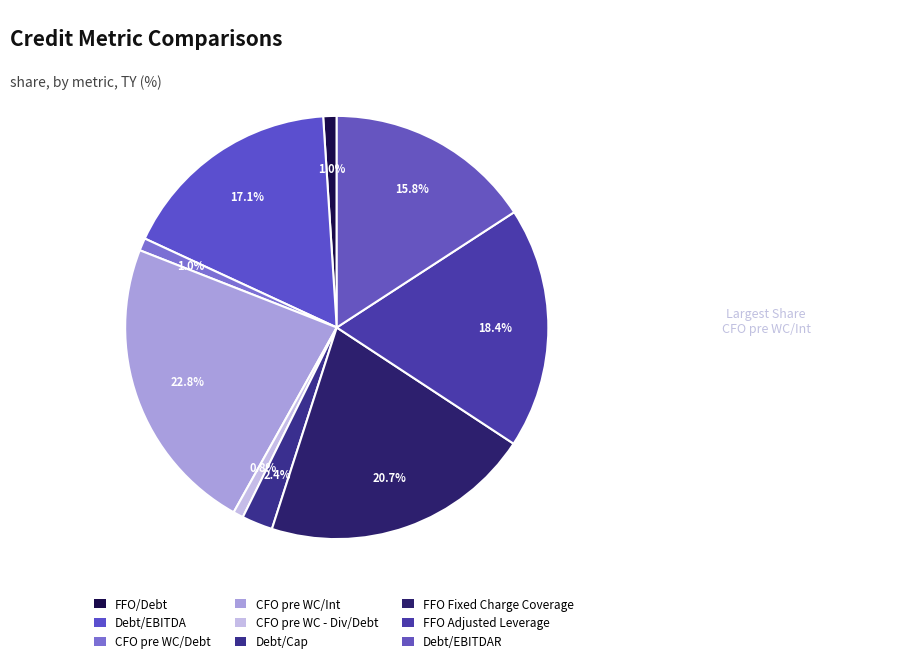

What percentage do Debt/EBITDA and Debt/EBITDAR together represent?

32.9%